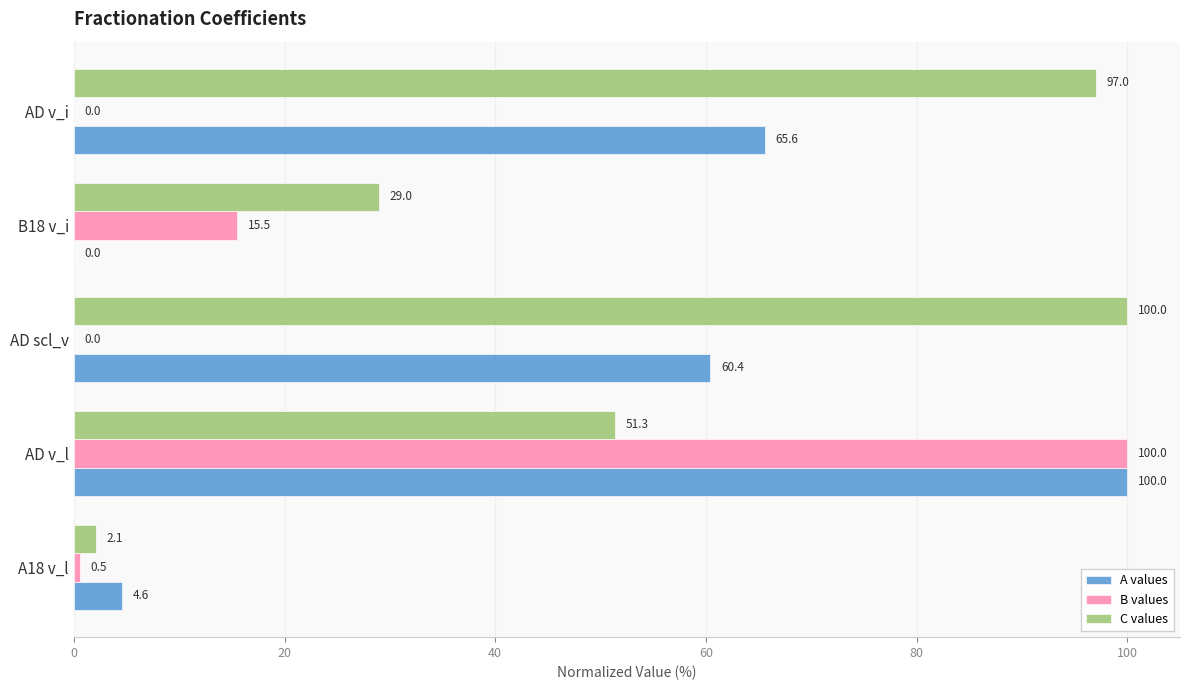

Which series has the largest total across all categories?

C values